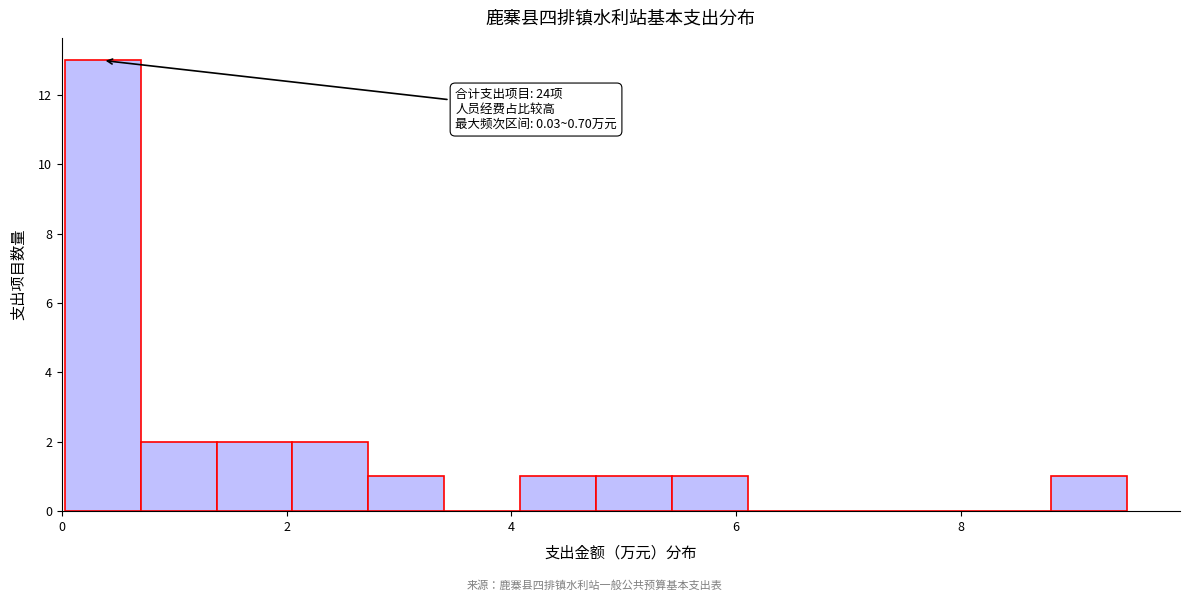

Read against the x-axis, roughly where is the centre of the tallest bar?

0.4